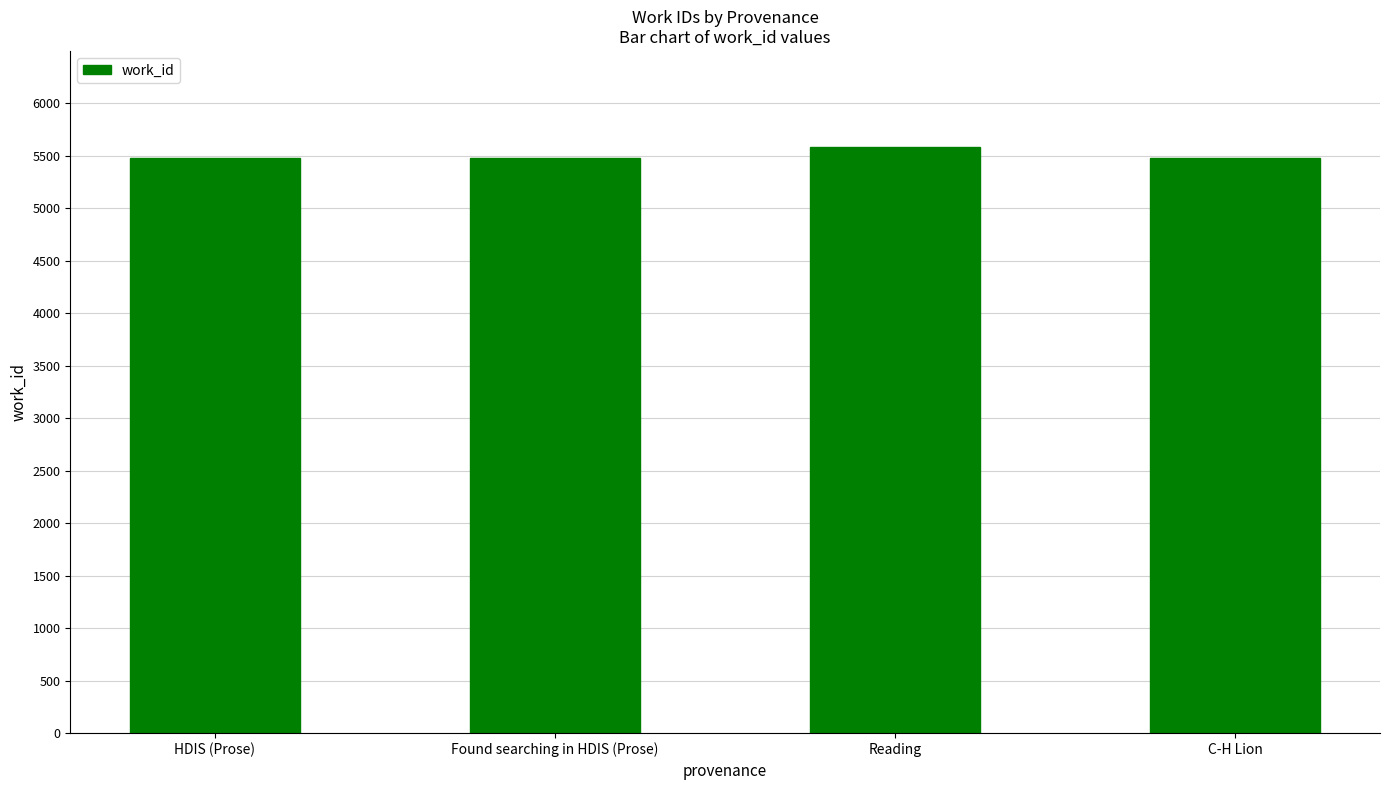

What is the value of the 2nd bar from the left?

5483